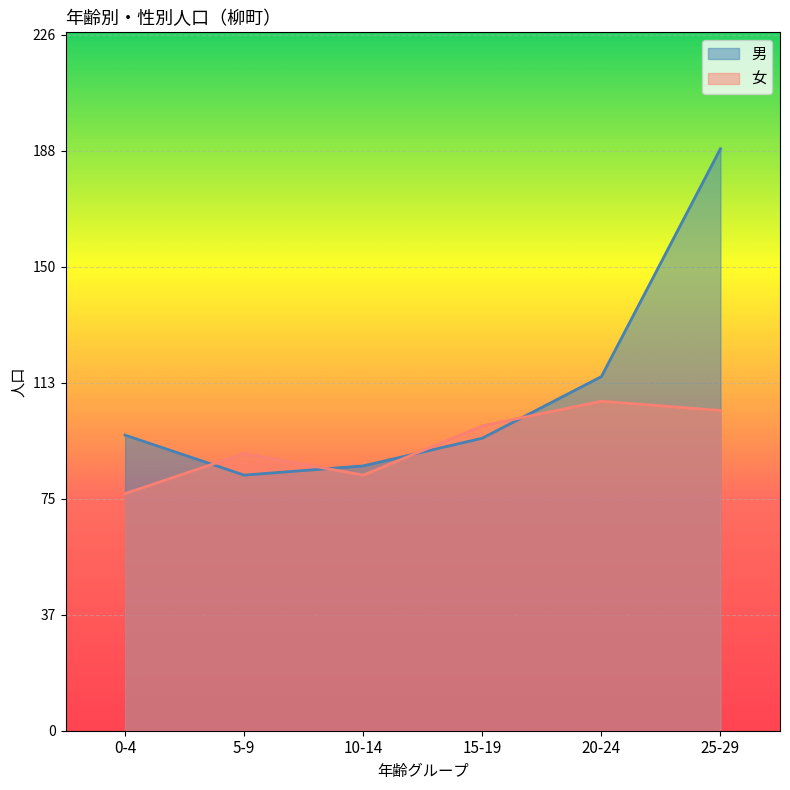

How many lines are shown in the chart?

2